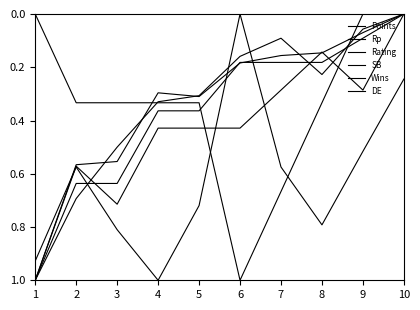

Does the chart display data point markers on the line(s)?

No